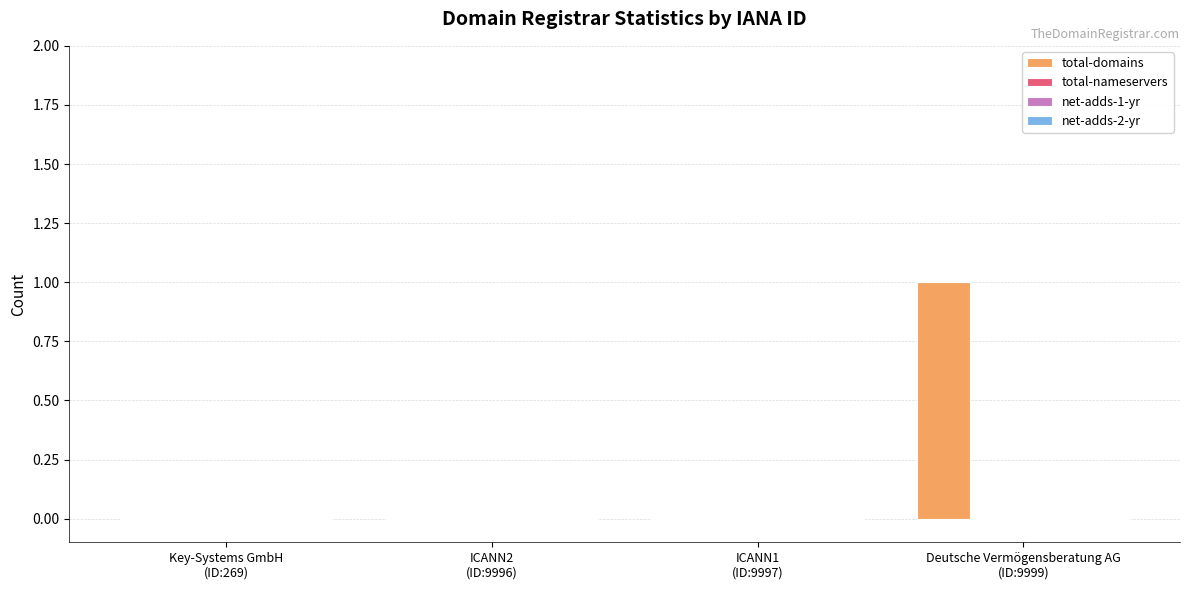

How many data points does each series have?

4